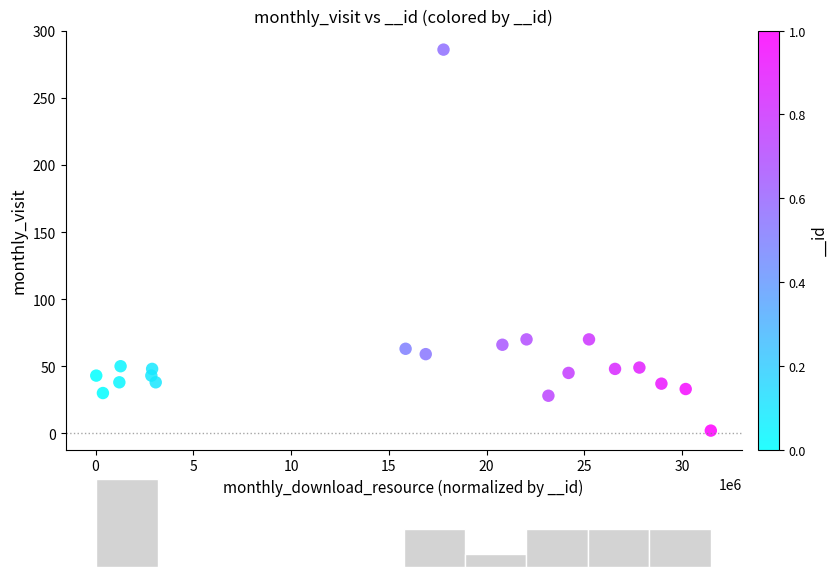

What is the range of X values (max minus min)?

31436881